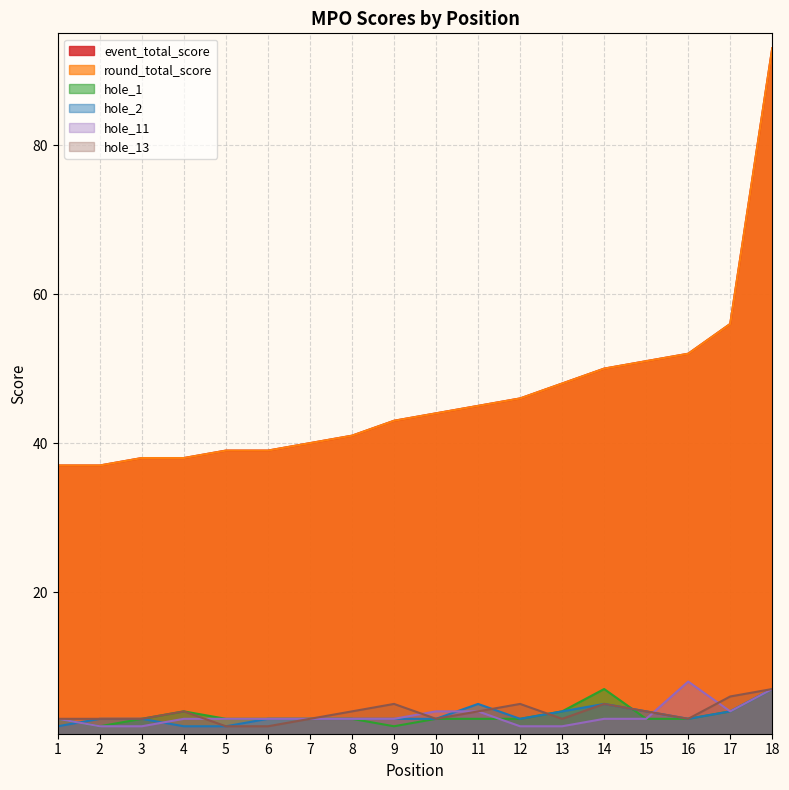

At which label does round_total_score first exceed 44?

11